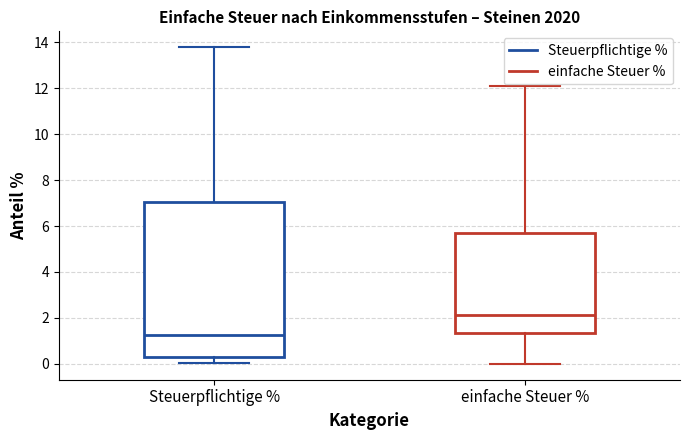

Reading left to right, transcribe this box plot: for each box, give where its median line is, the range the box spans, and where its two whiskers end, as read against the y-axis. The values are not printed on the chart, so give them approximately, as read against the axis.

Steuerpflichtige %: median 1.2, box 0.2 to 7.0, whiskers 0.0 to 13.8
einfache Steuer %: median 2.2, box 1.4 to 5.6, whiskers 0.0 to 12.0